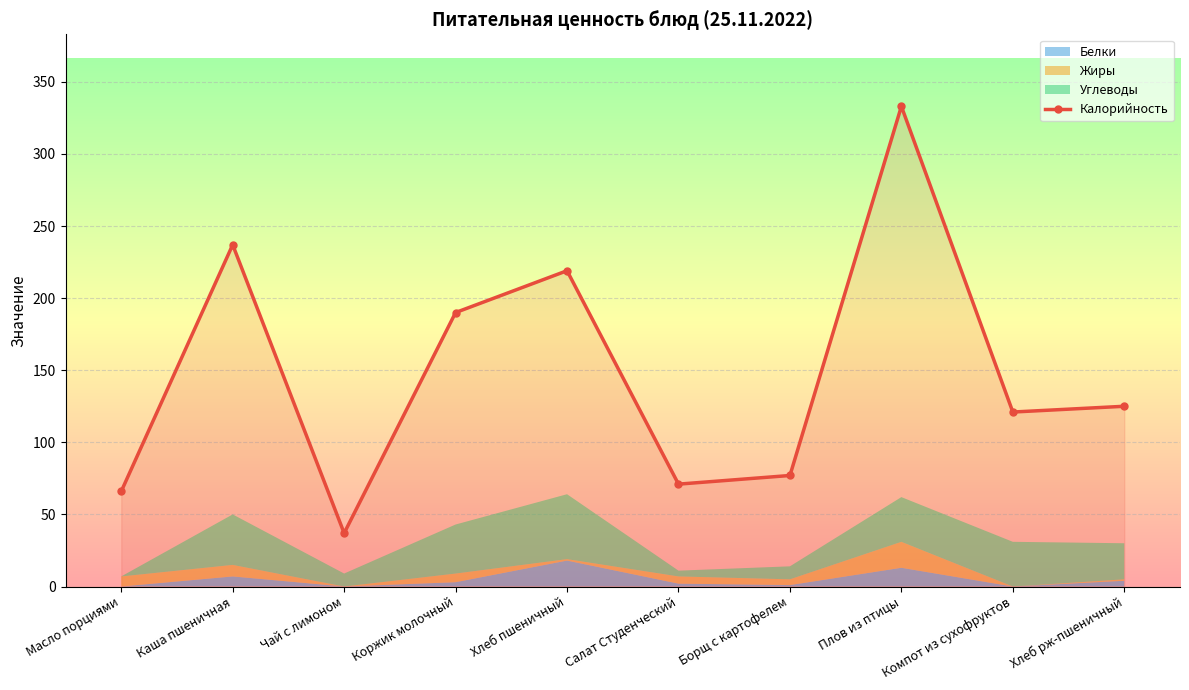

Read the value at Борщ с картофелем, to the nearest 10.

80